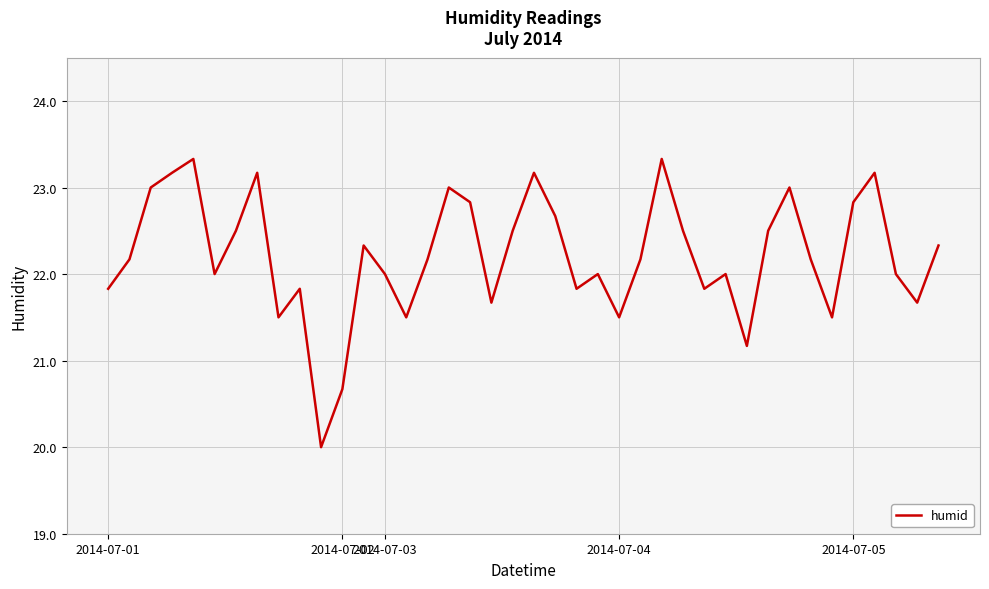

What is the greatest value displayed?

23.3